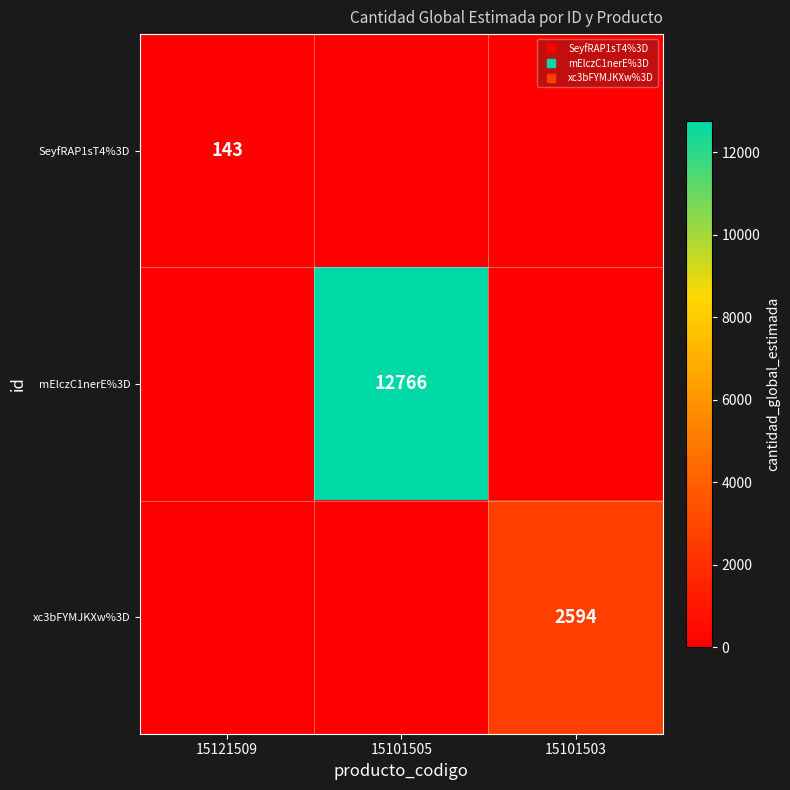

Which category has the lowest value in the mElczC1nerE%3D series?

15121509